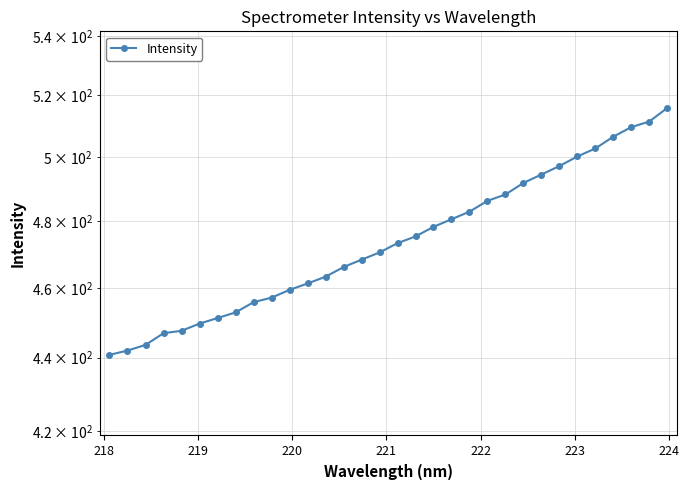

The chart shows a value of 214.9 at 27. True or false?

False